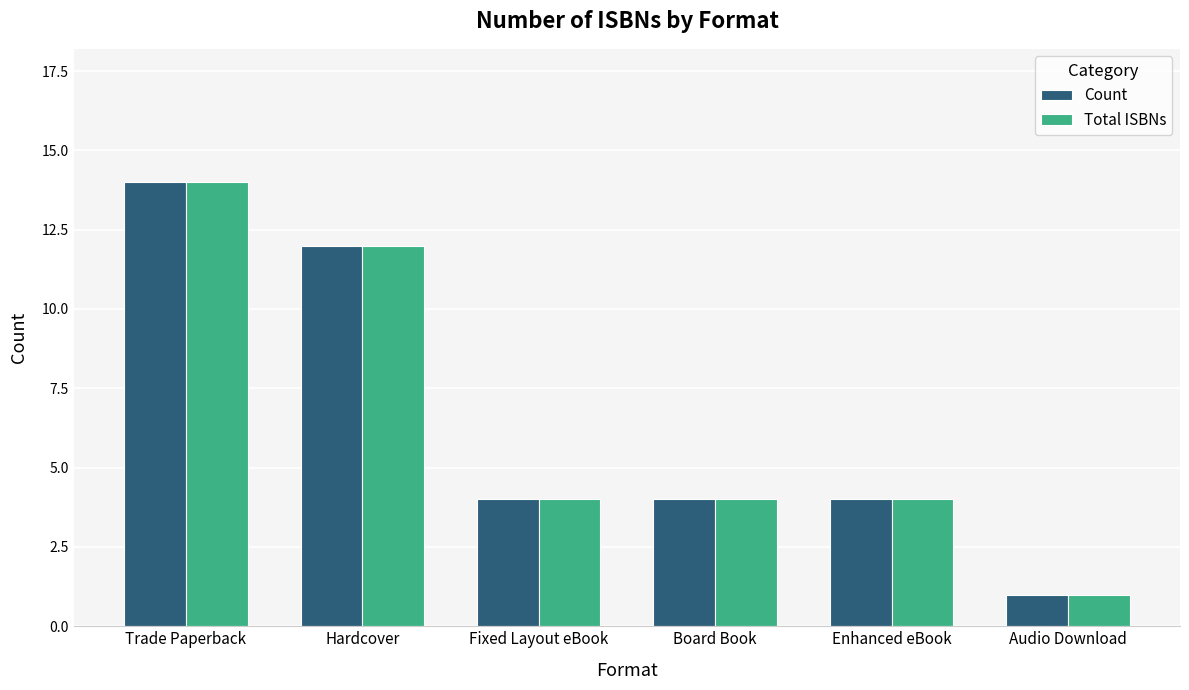

How many Count values are between 4 and 12?

4